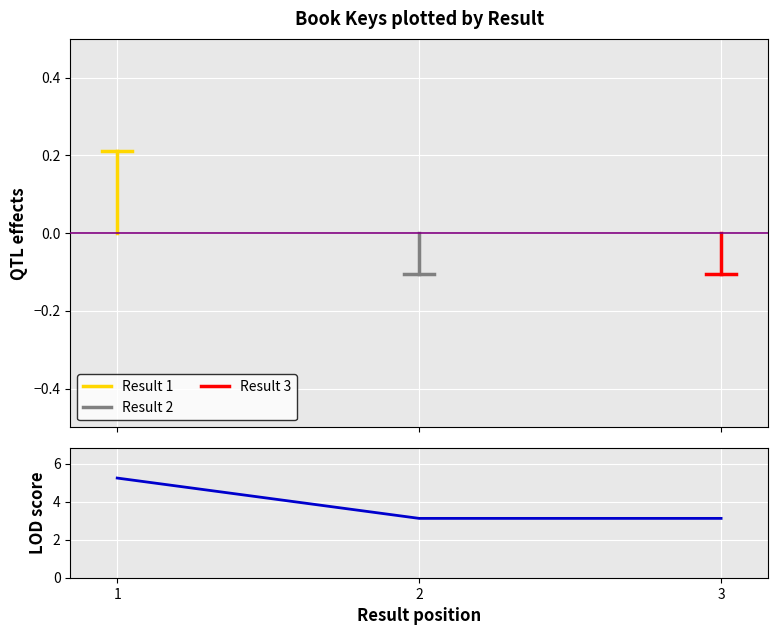

True or false: the data shows 1.4 at 3.

False